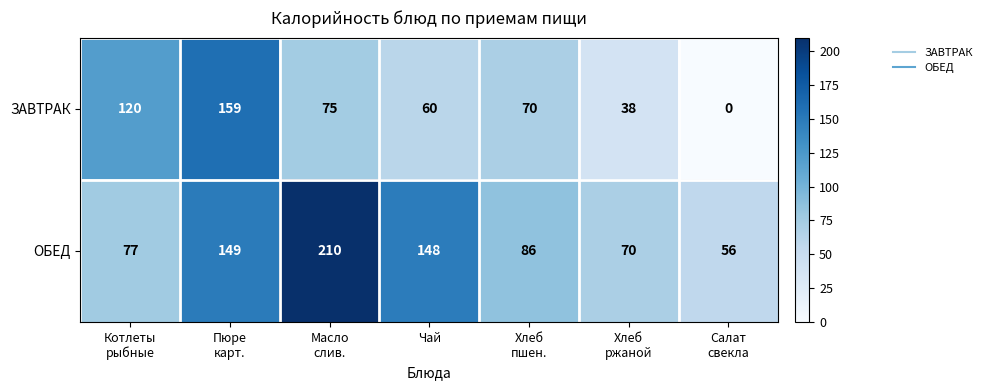

What is the total value across all series at Чай?

208